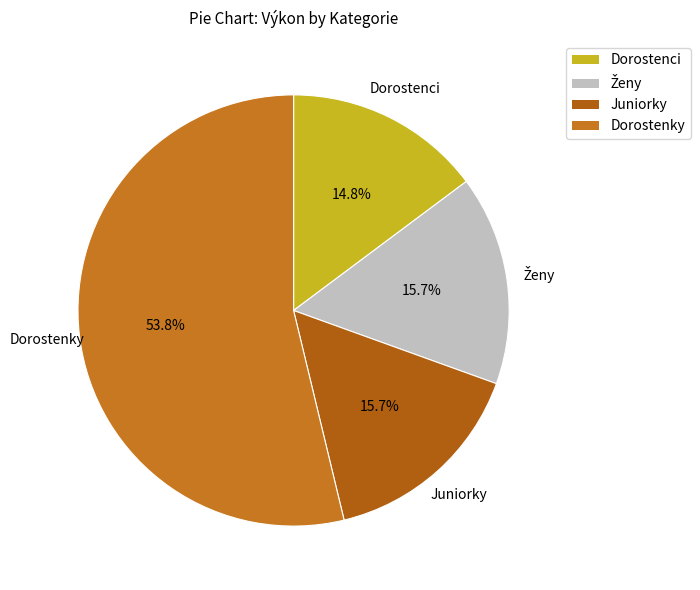

Approximately how many times larger is the value at Dorostenky compared to Dorostenci?

3.6